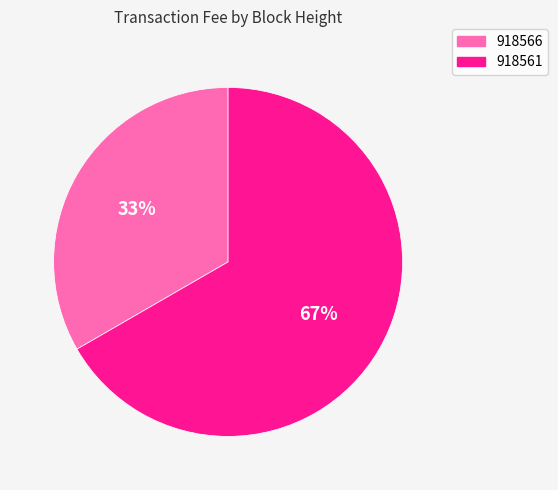

Which has a higher value, 918561 or 918566?

918561